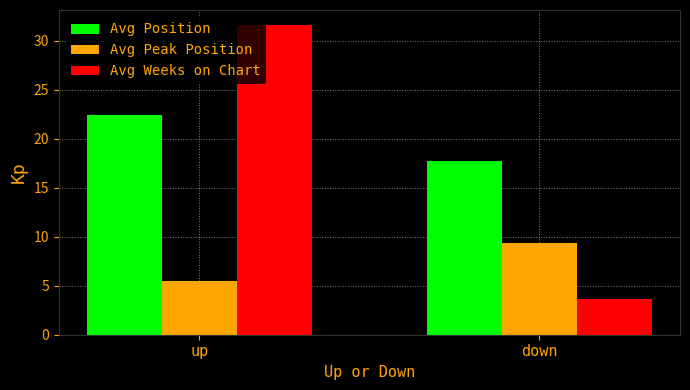

What is the spread (max minus min) of values at down?

14.1